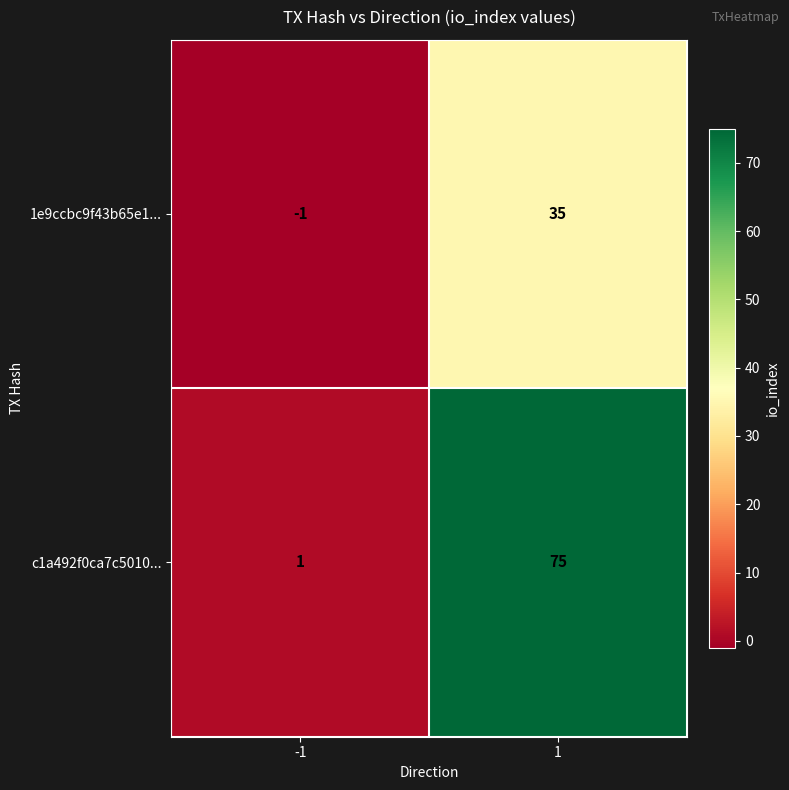

What is the total value across all series at 1?

110